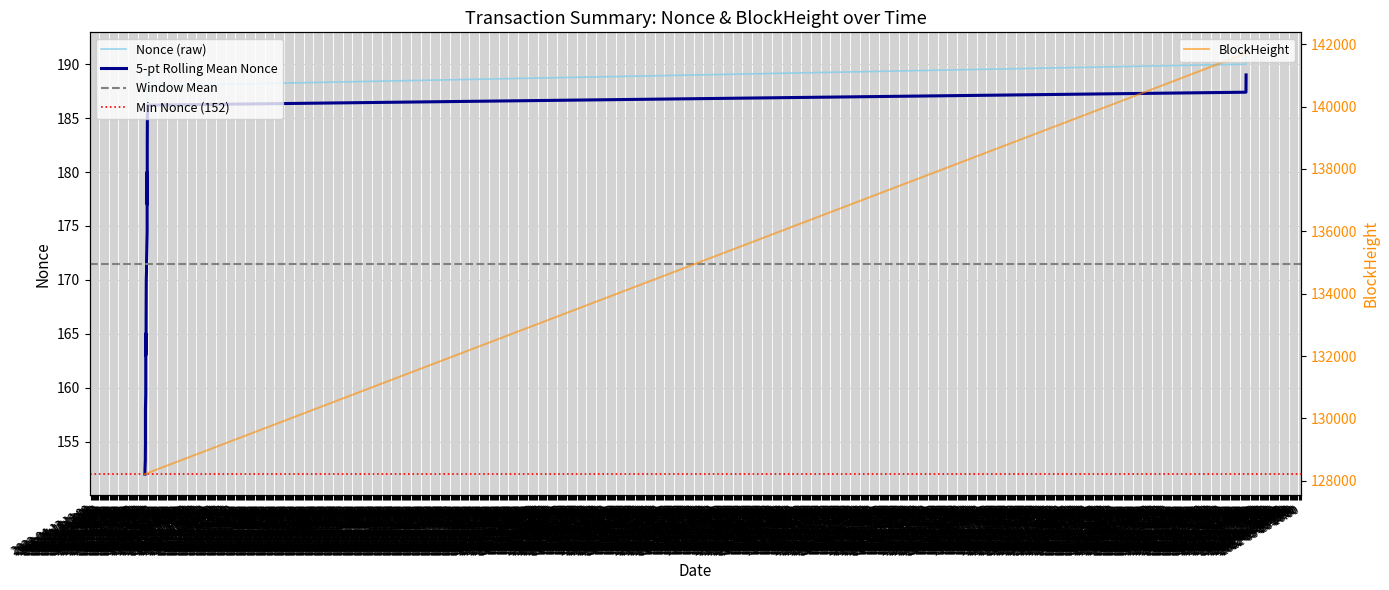

What position from the left is 2022-04-15 00:00?

39